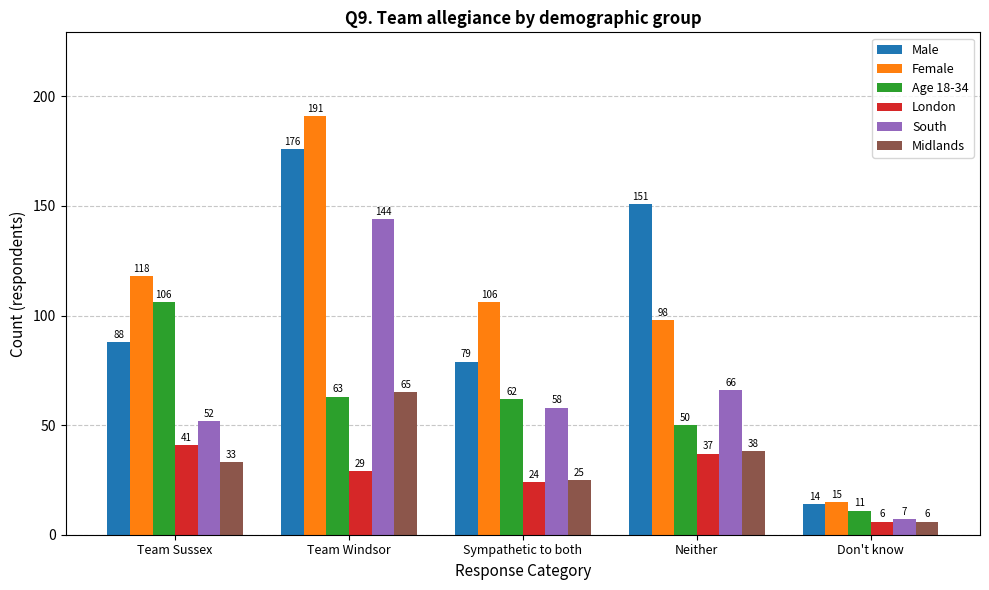

What is the difference between the maximum and minimum values in the Midlands series?

59